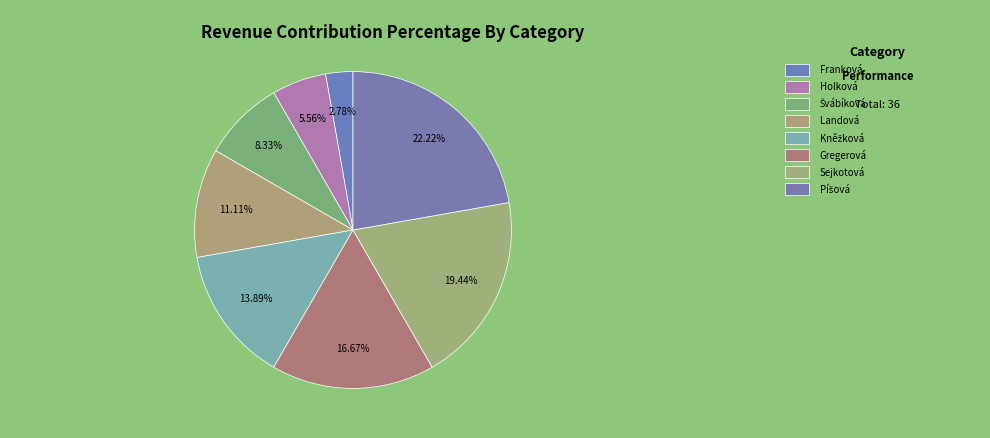

Count the number of slices in the pie.

8